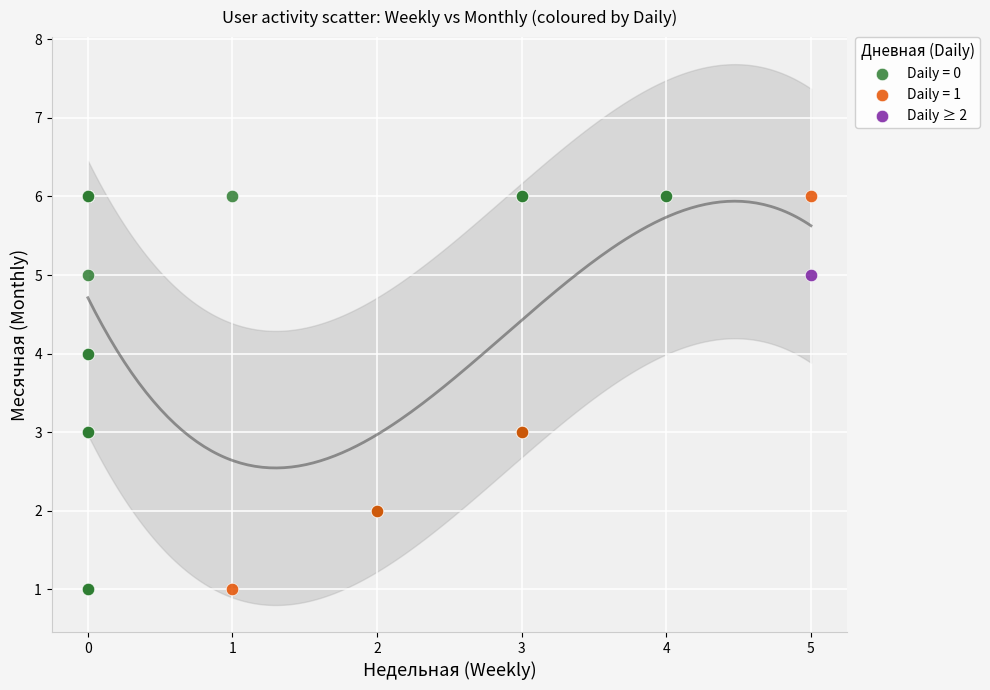

What are all the series names shown in the legend?

Daily = 0, Daily = 1, Daily ≥ 2